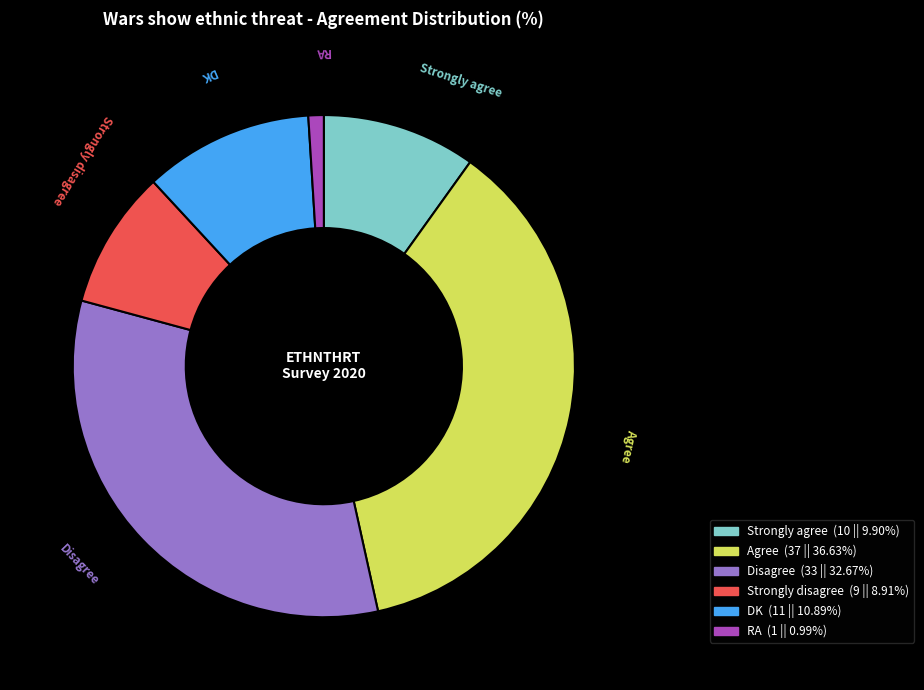

True or false: RA accounts for 1% of the total.

True